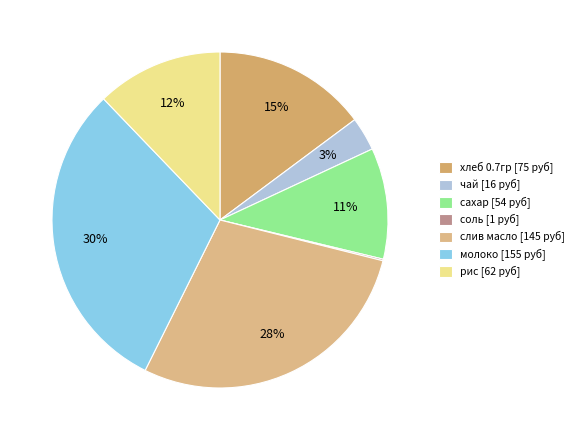

Combined, do слив масло and рис account for over 50%?

No